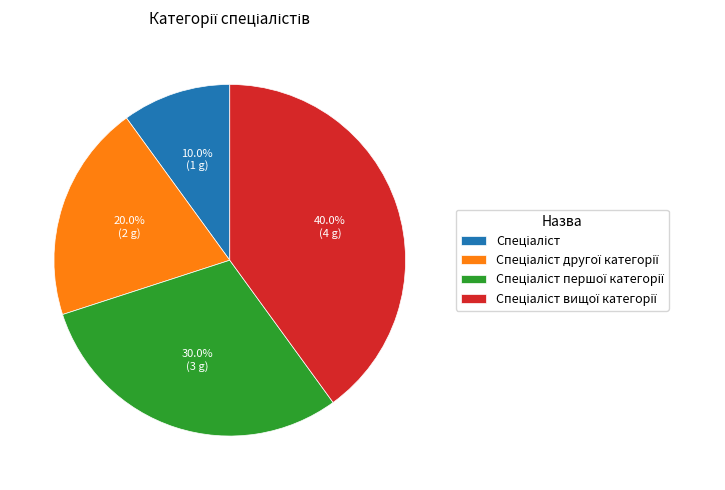

Does any single category account for the majority?

No